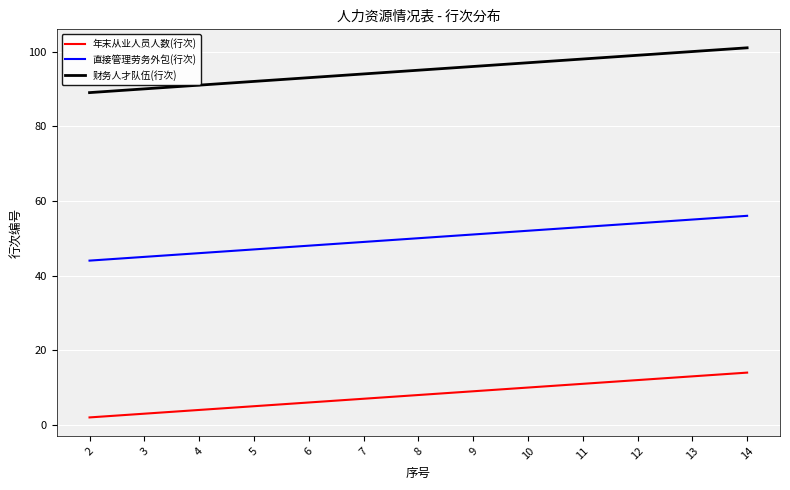

Is the value of 财务人才队伍(行次) at 3 greater than the value of 年末从业人员人数(行次) at 6?

Yes